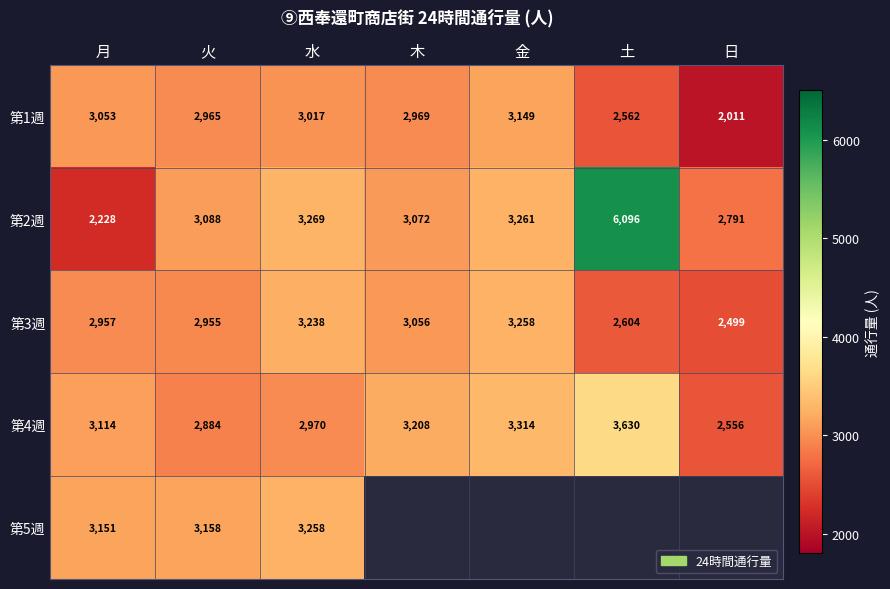

What is the difference between the highest and lowest values at 月?

923